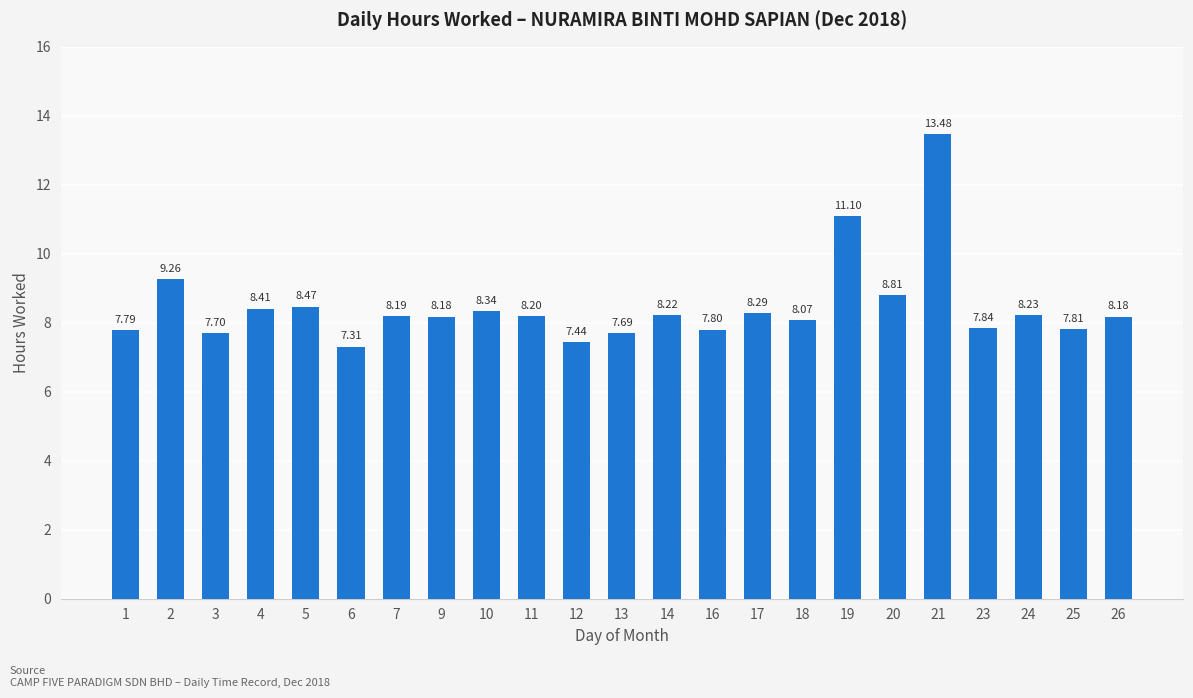

What is the average value?

8.5